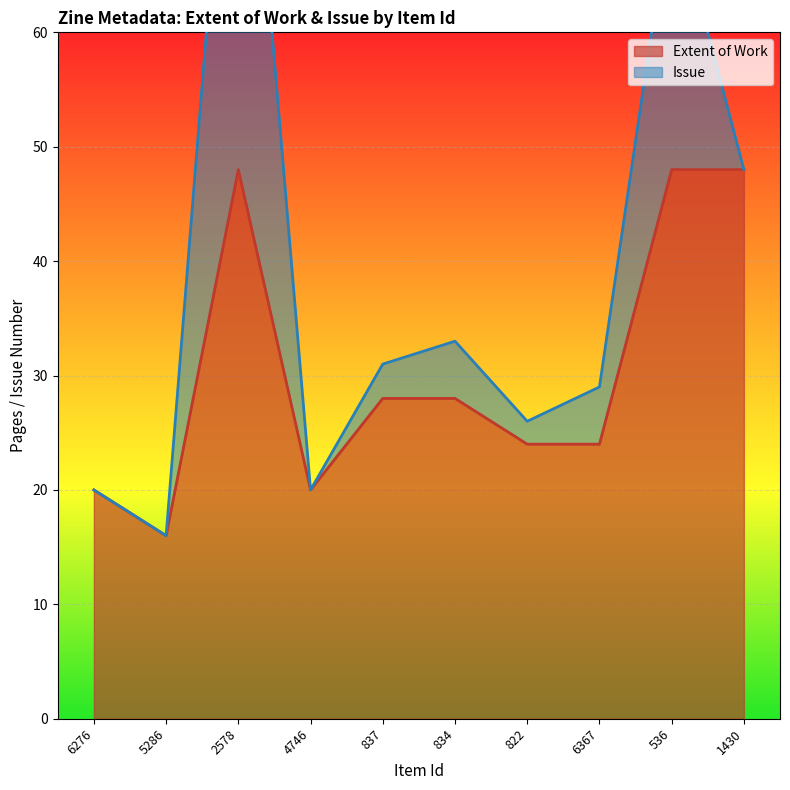

Count the number of values greater than 28.

3